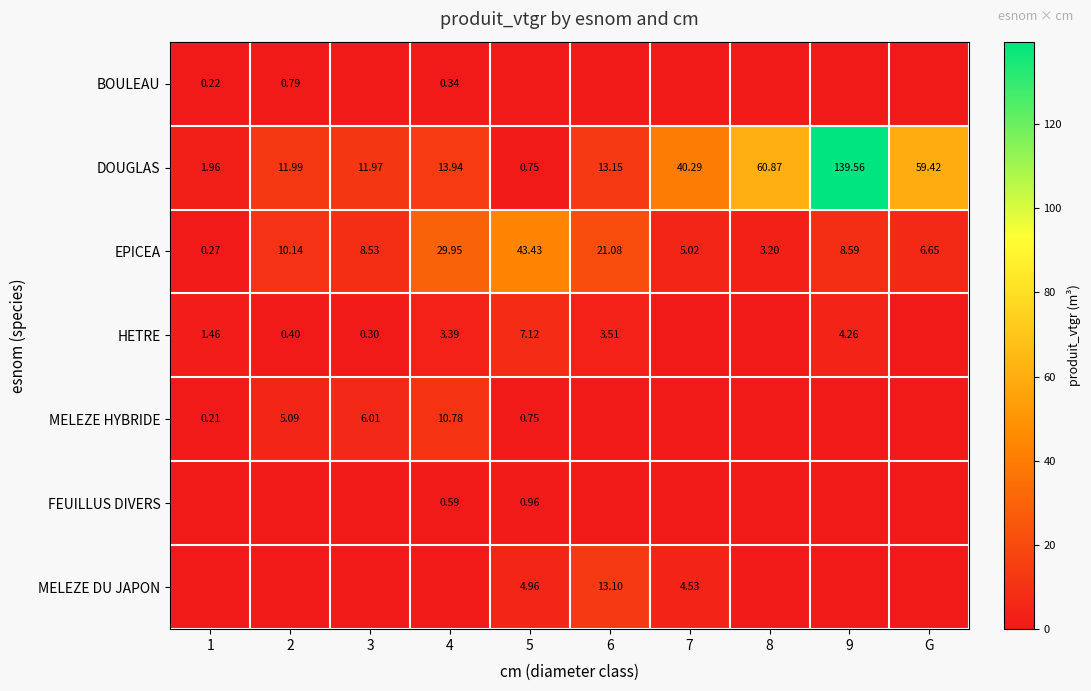

Rank the categories by BOULEAU value from lowest to highest.

3, 5, 6, 7, 8, 9, G, 1, 4, 2